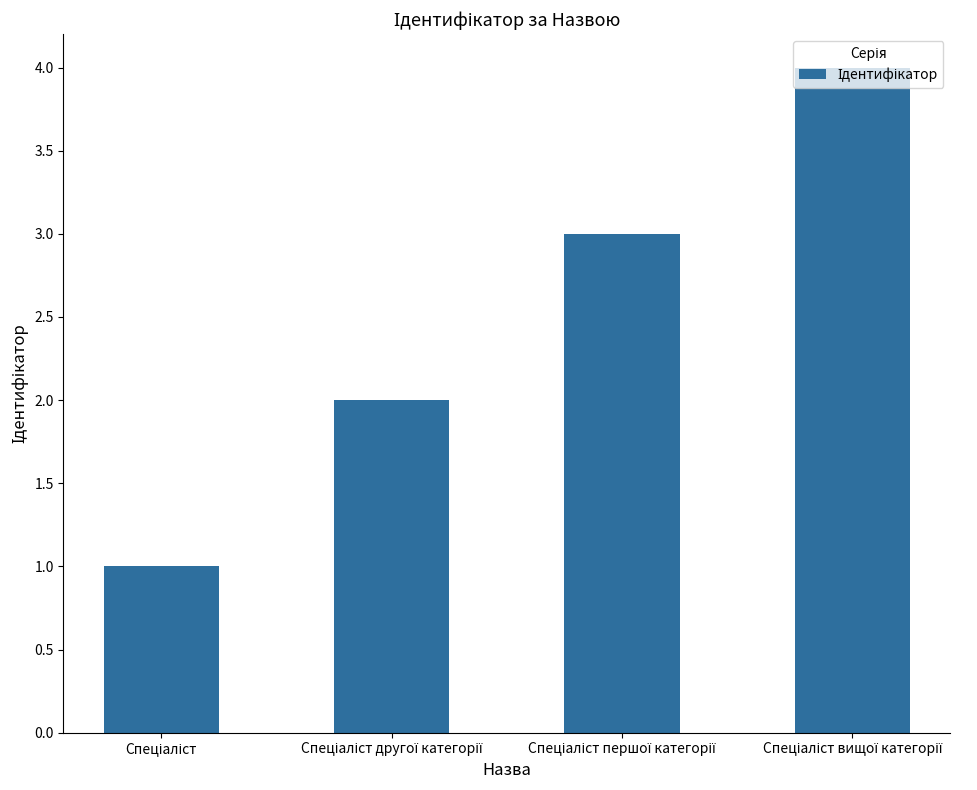

What is the difference between the maximum and minimum values?

3